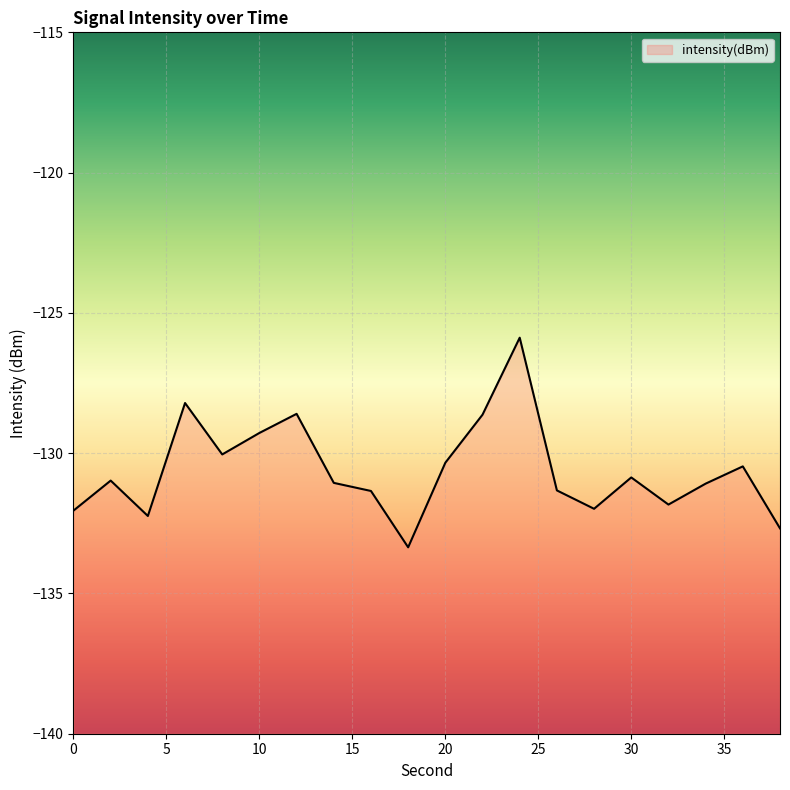

The chart shows a value of -213.6 at 14. True or false?

False